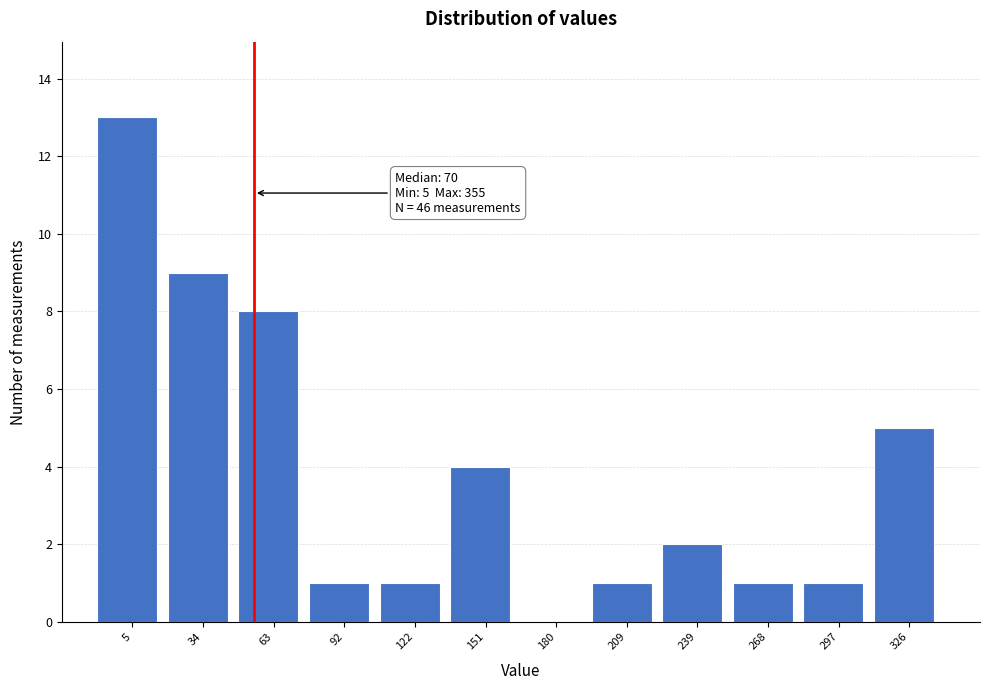

Reading right to left, extract all data points from this chart.

326=5	297=1	268=1	239=2	209=1	180=0	151=4	122=1	92=1	63=8	34=9	5=13